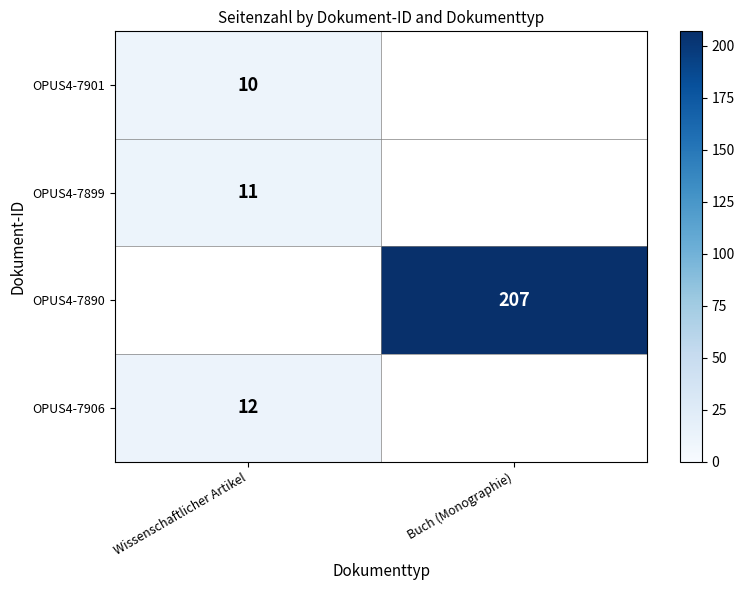

Which label corresponds to the smallest value in the chart?

Wissenschaftlicher Artikel